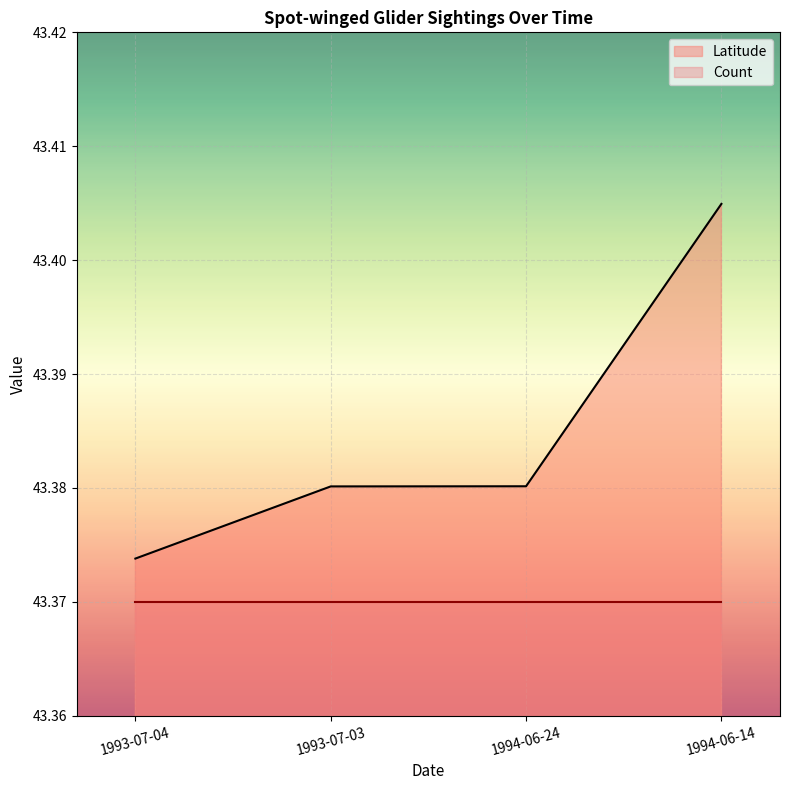

How many lines are shown in the chart?

2